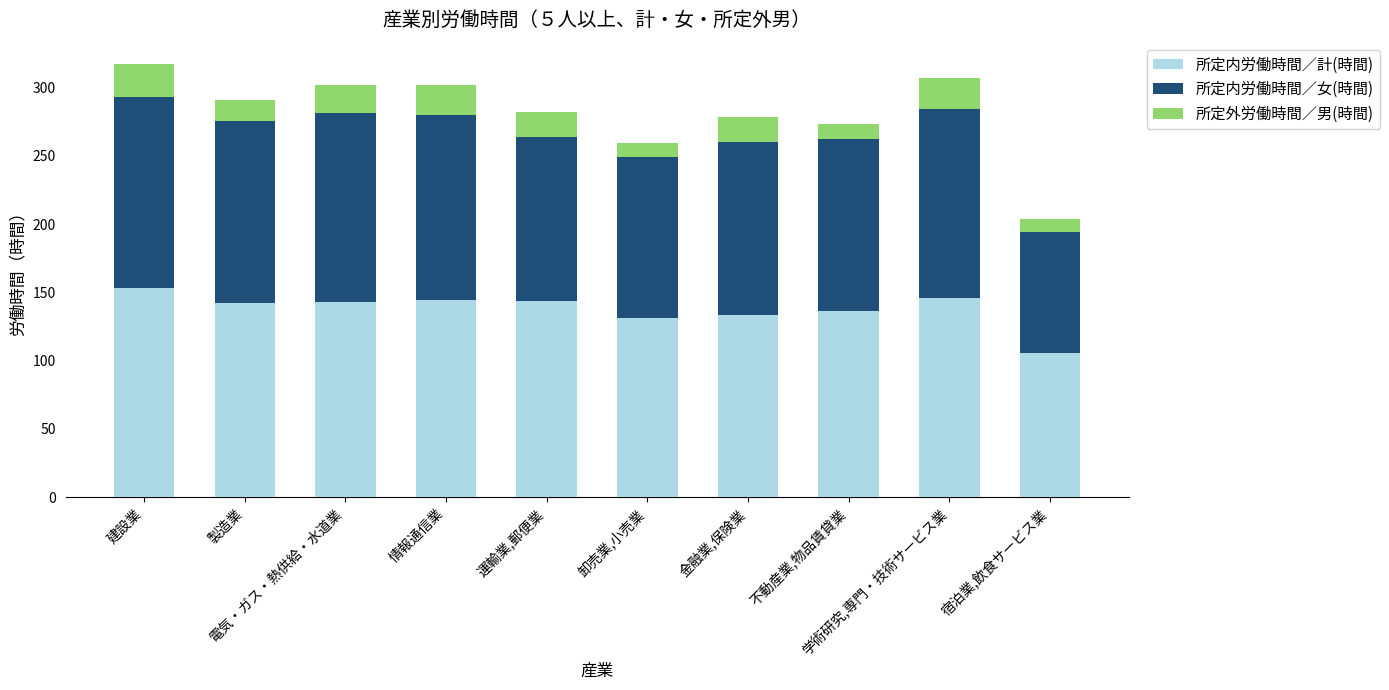

Are the bars grouped side by side (vs. stacked)?

No